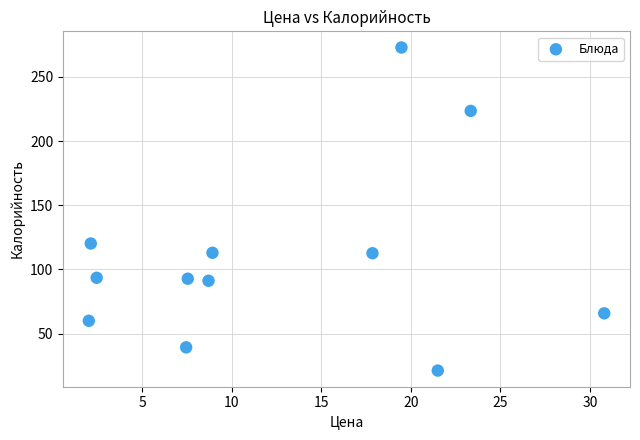

What Y value in the scatter plot is closest to 147?

120.2